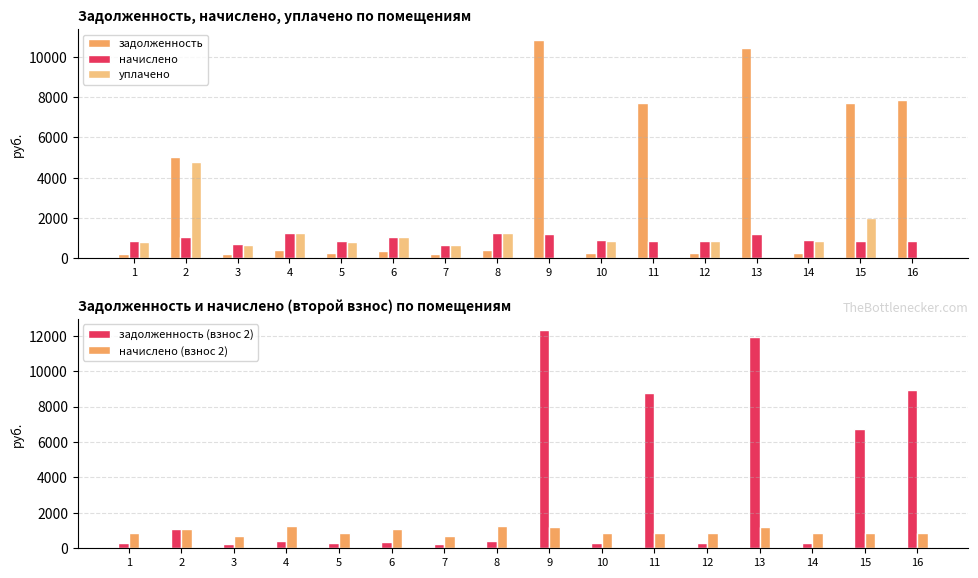

Where does the задолженность (взнос 2) series first go above 416?

2